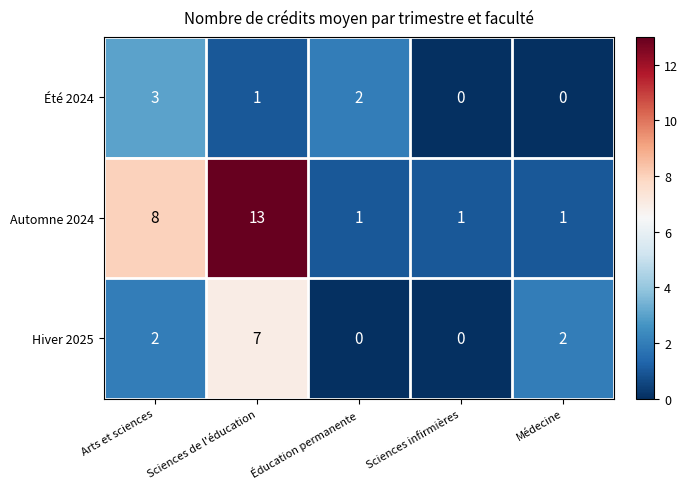

Count the number of data series in this chart.

3